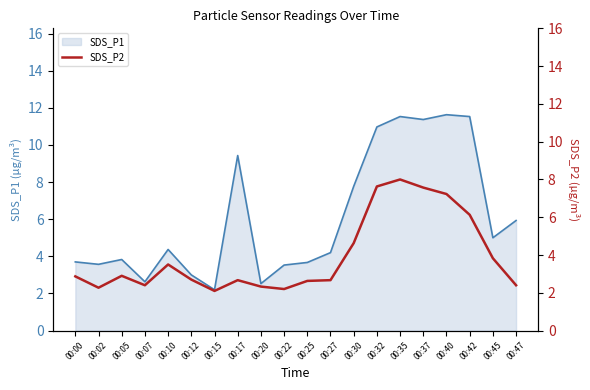

True or false: the data shows 3.5 at 00:10.

True